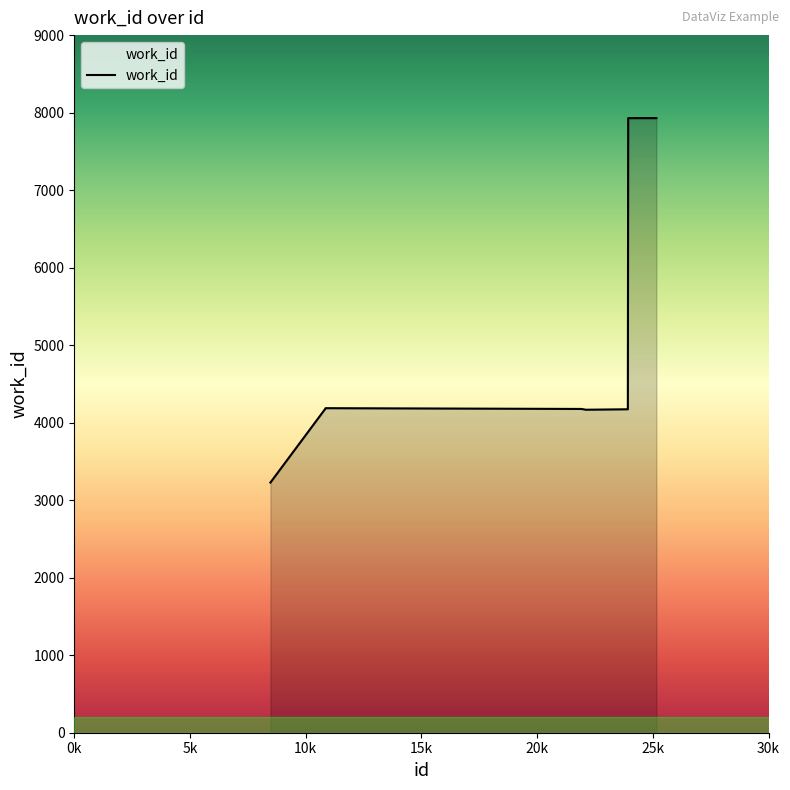

What is the difference between the maximum and minimum values?

4702